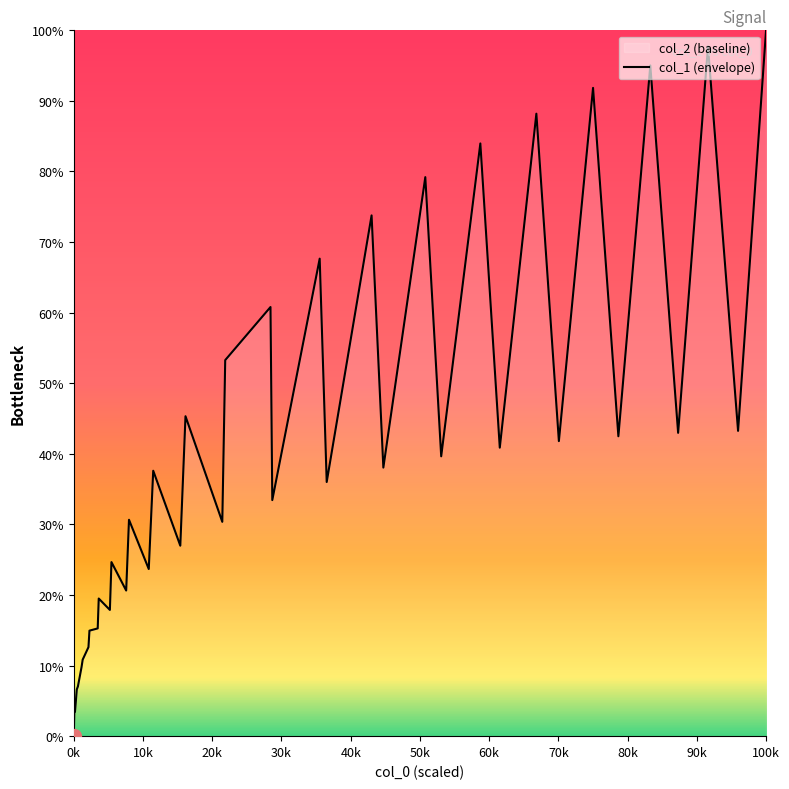

How many points are lower than both their immediate neighbors (excluding endpoints)?

14